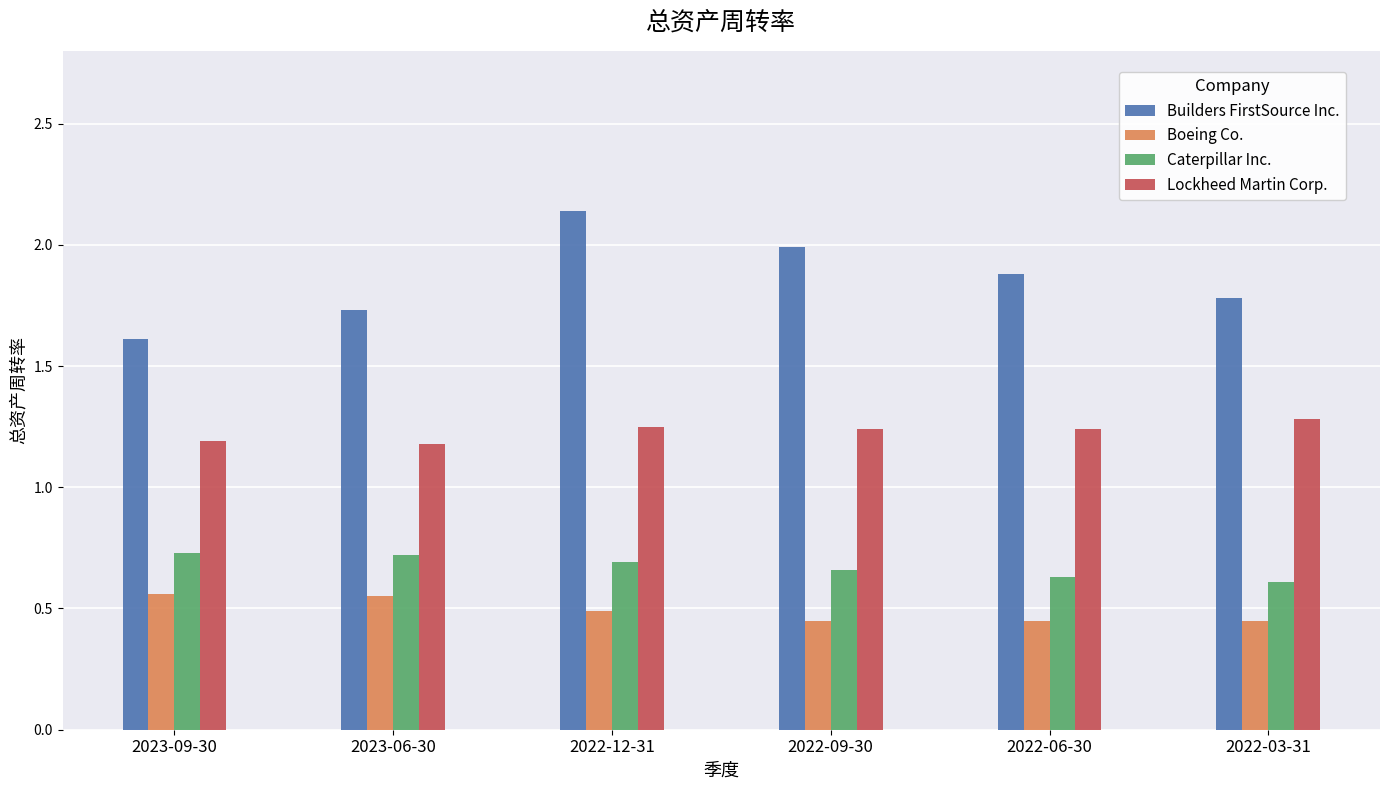

What is the sum of all Lockheed Martin Corp. values?

7.4